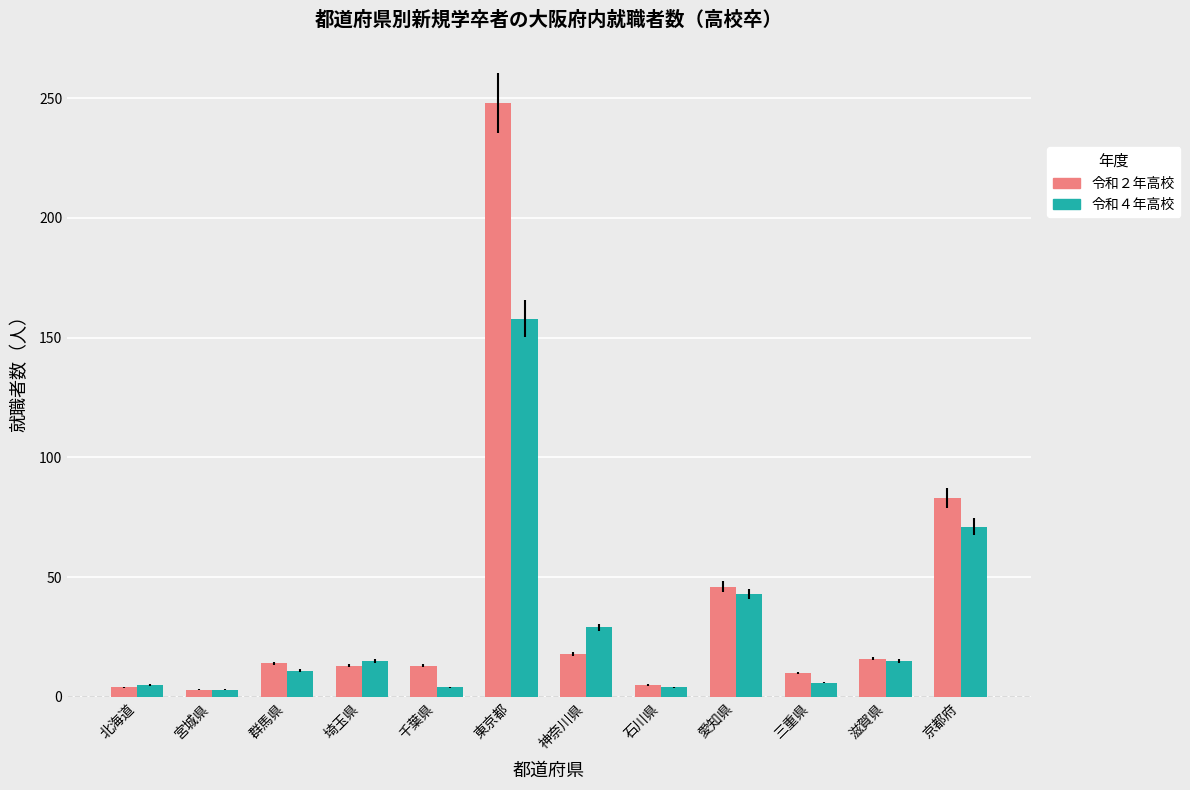

Is it true that 令和４年高校 equals 111 at 東京都?

False